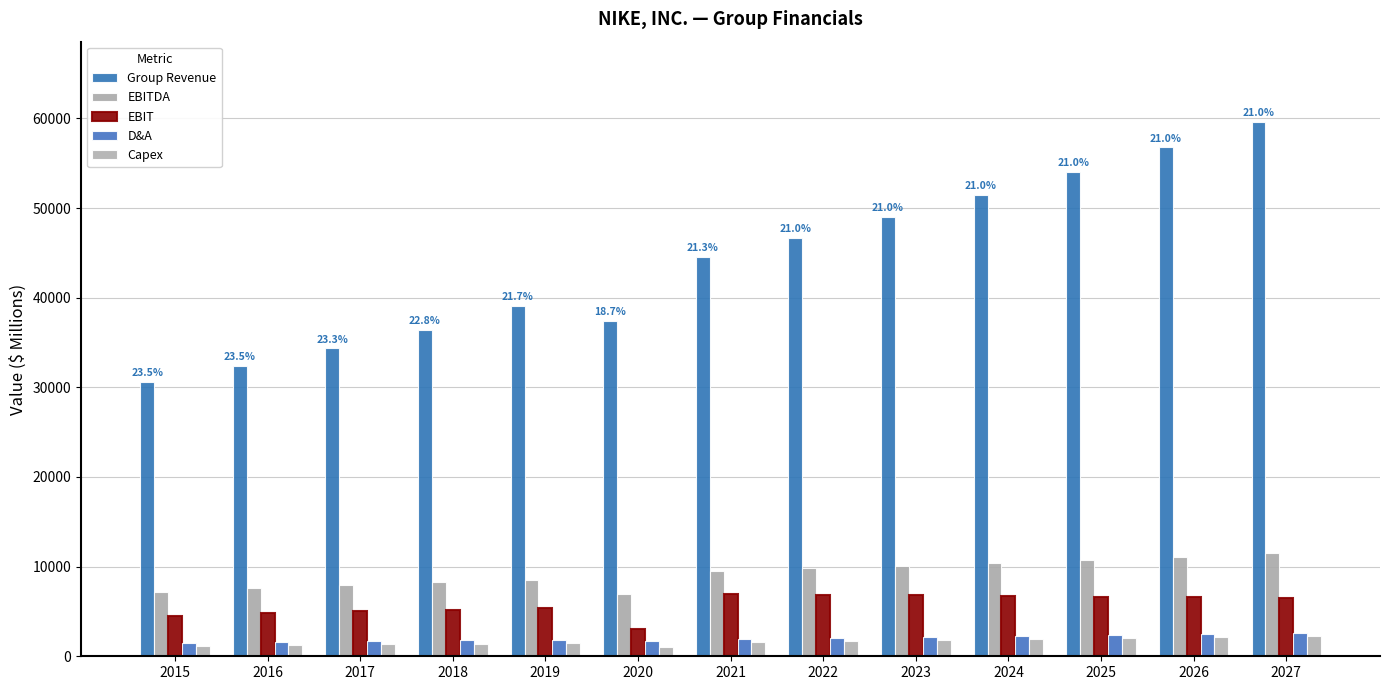

What is the value of the EBIT bar at the 3rd from the left?

5100.0